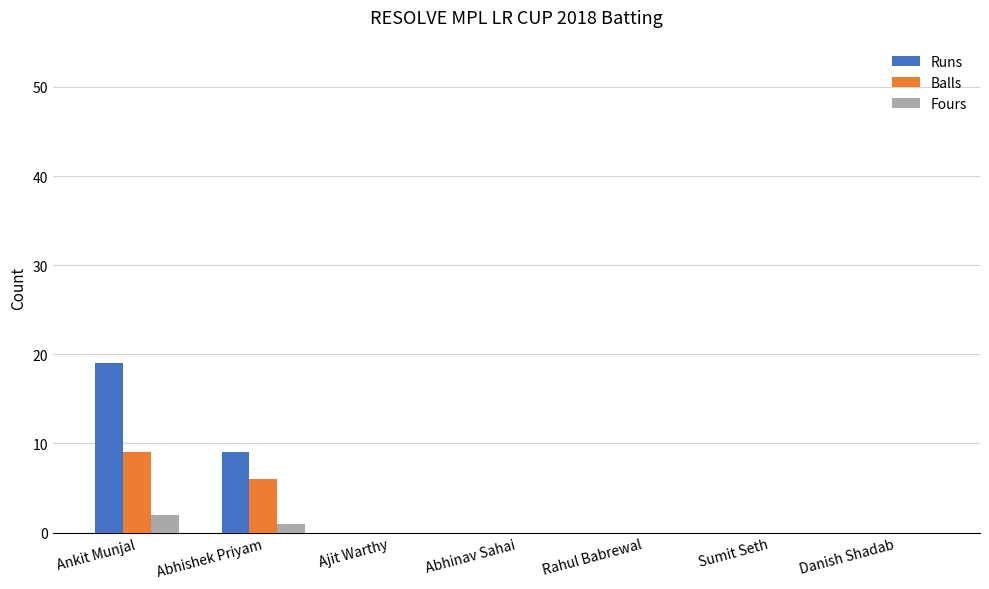

What is the greatest value displayed?

19